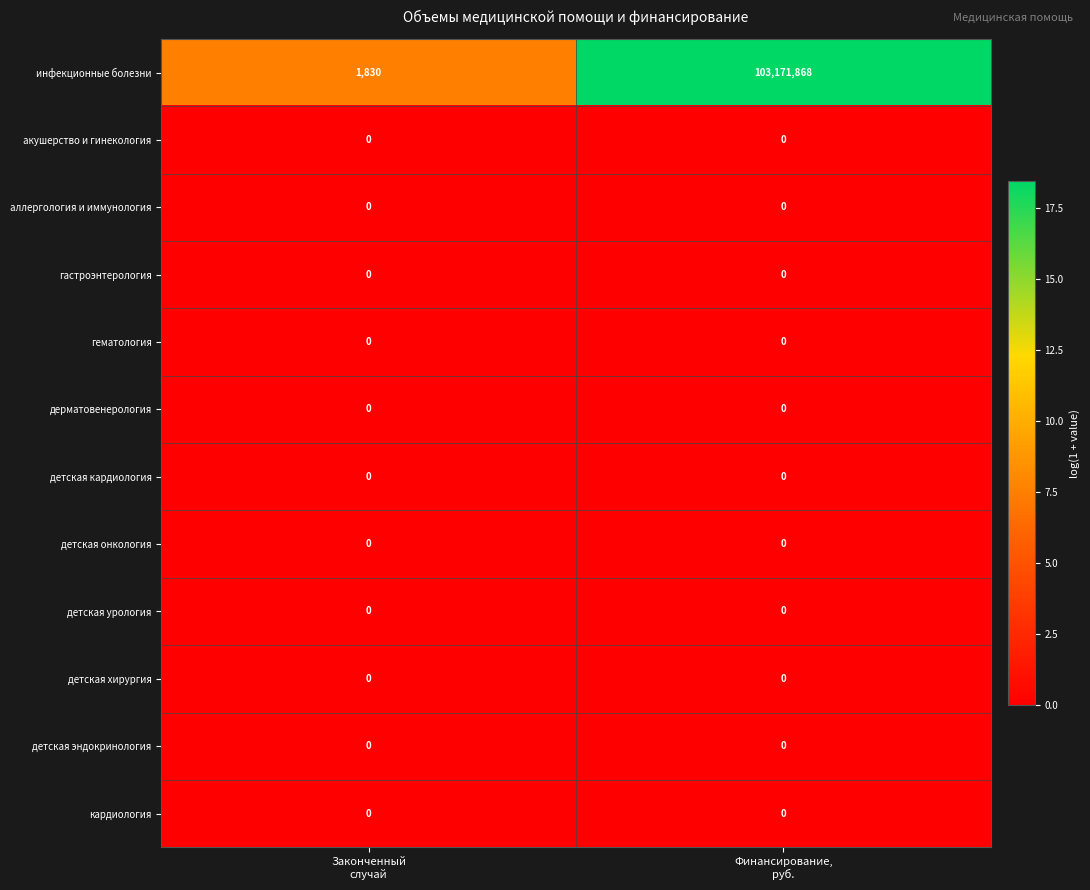

What is the total value across all series at Законченный
случай?

1830